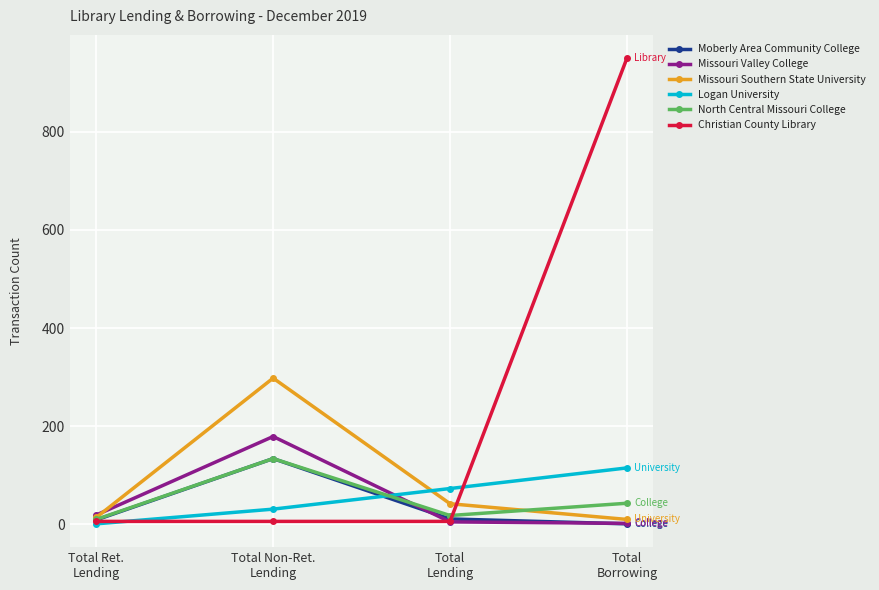

What is the average value of the Missouri Valley College series?

51